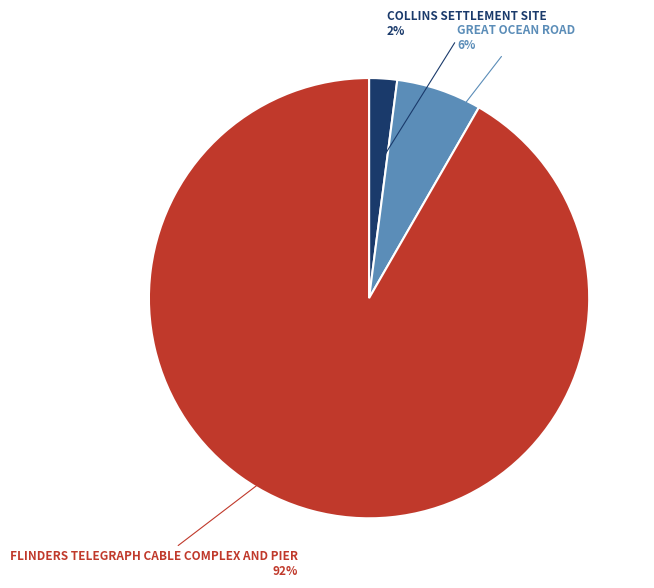

The GREAT OCEAN ROAD slice represents 21% of the pie. True or false?

False